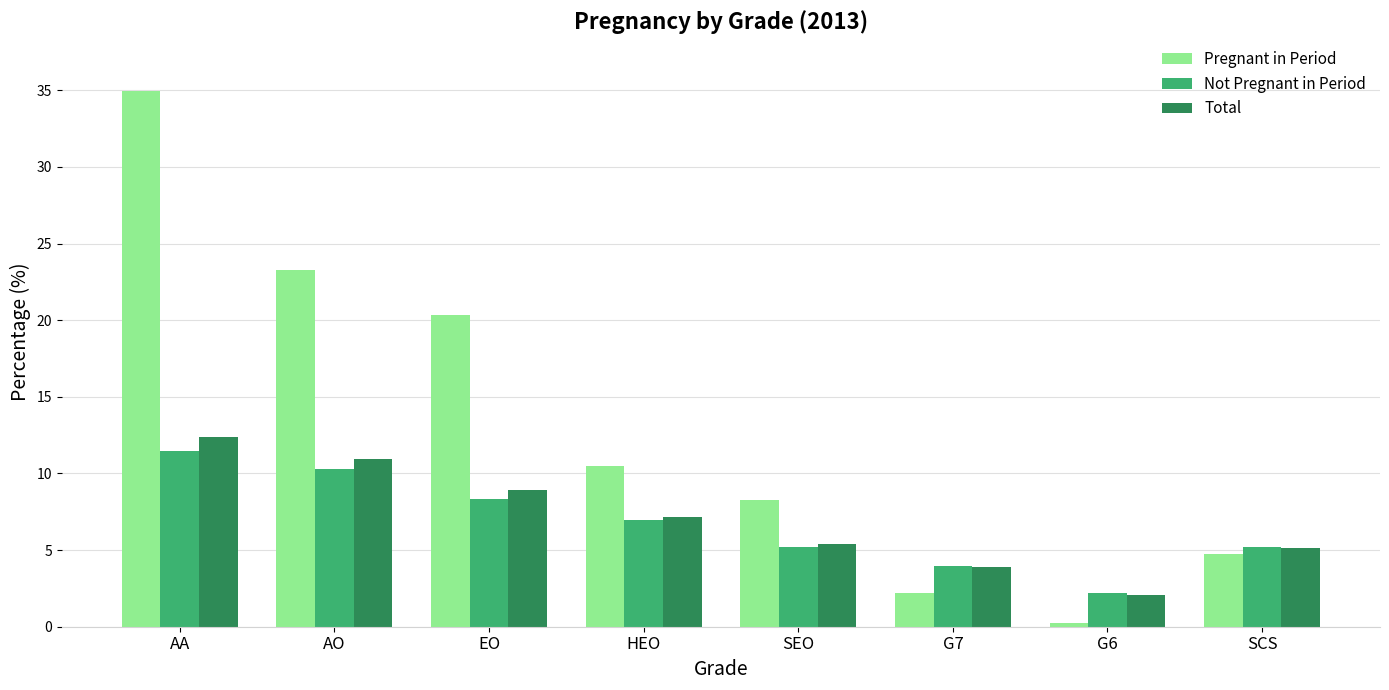

What is the spread (max minus min) of values at HEO?

3.5